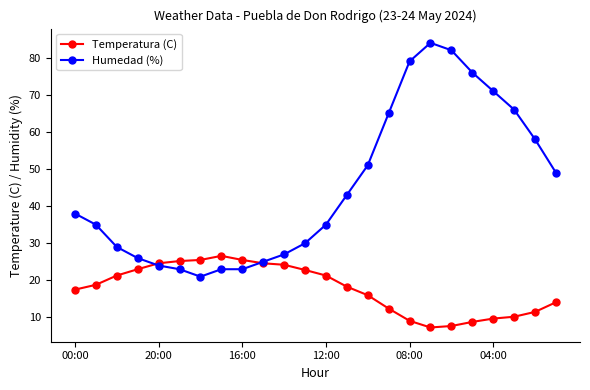

Which series has the largest total across all categories?

Humedad (%)